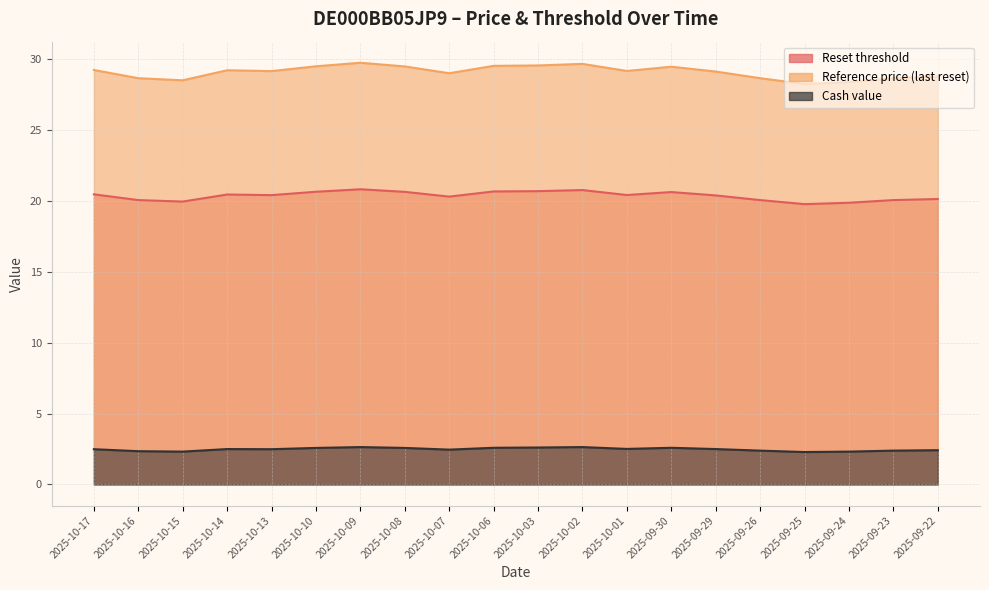

What is the maximum value for Reset threshold?

20.8